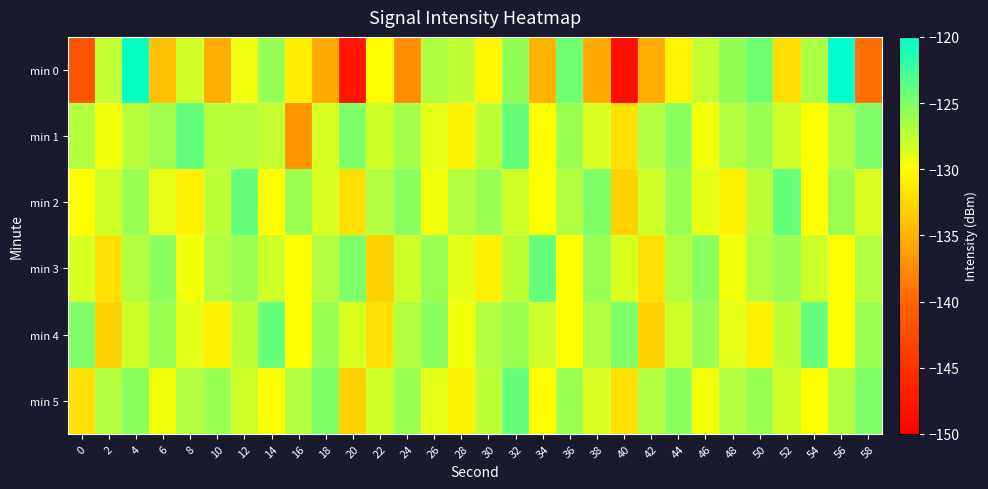

List the series in order of their peak value, highest first.

min 0, min 1, min 2, min 3, min 4, min 5